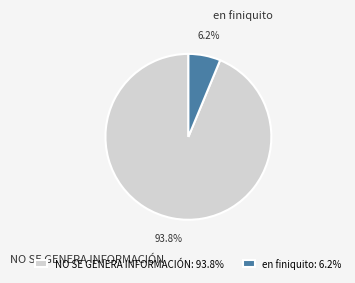

Which slice represents more than half of the pie?

NO SE GENERA INFORMACIÓN